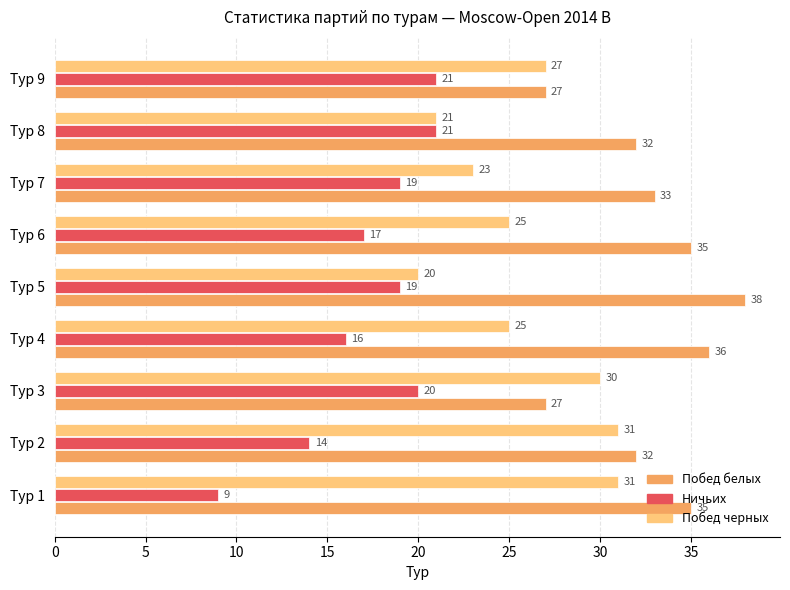

What is the highest value of the Ничьих series?

21